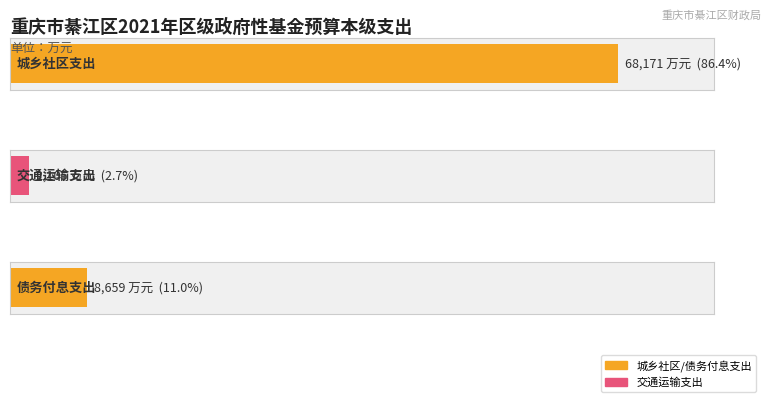

Reading left to right, what are all the values shown in this chart?

城乡社区支出=68171	交通运输支出=2105	债务付息支出=8659